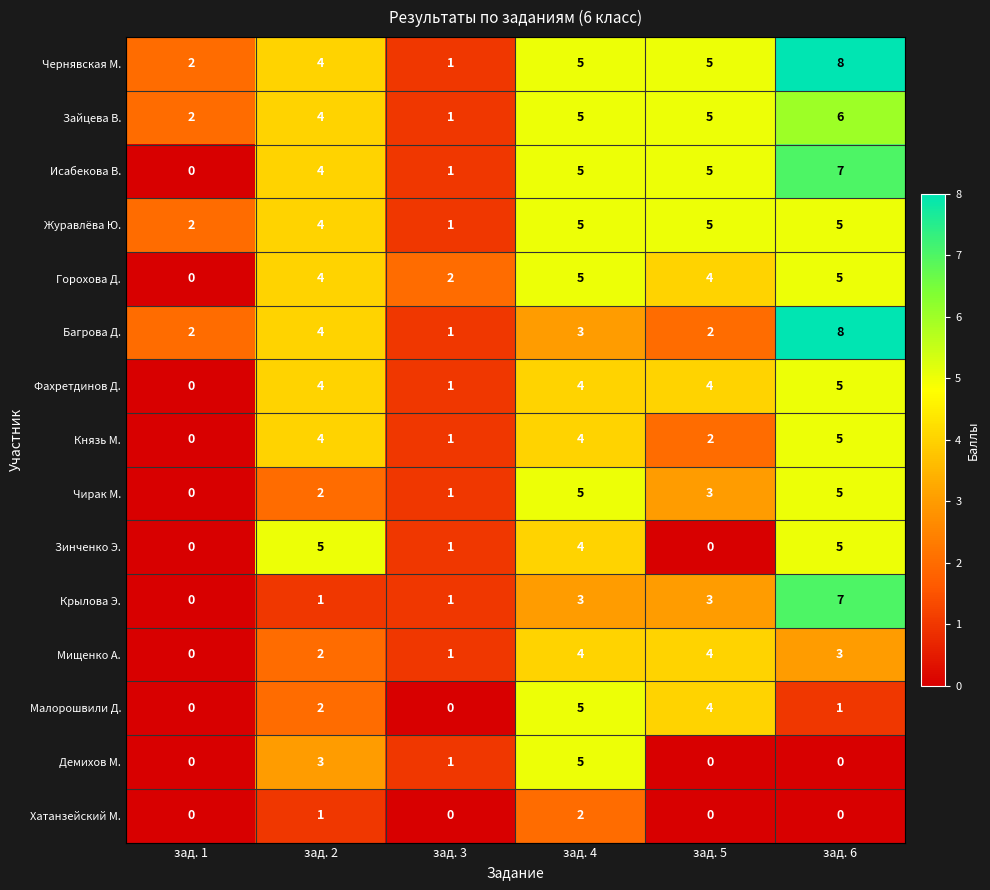

What is the sum of all Багрова Д. values?

20